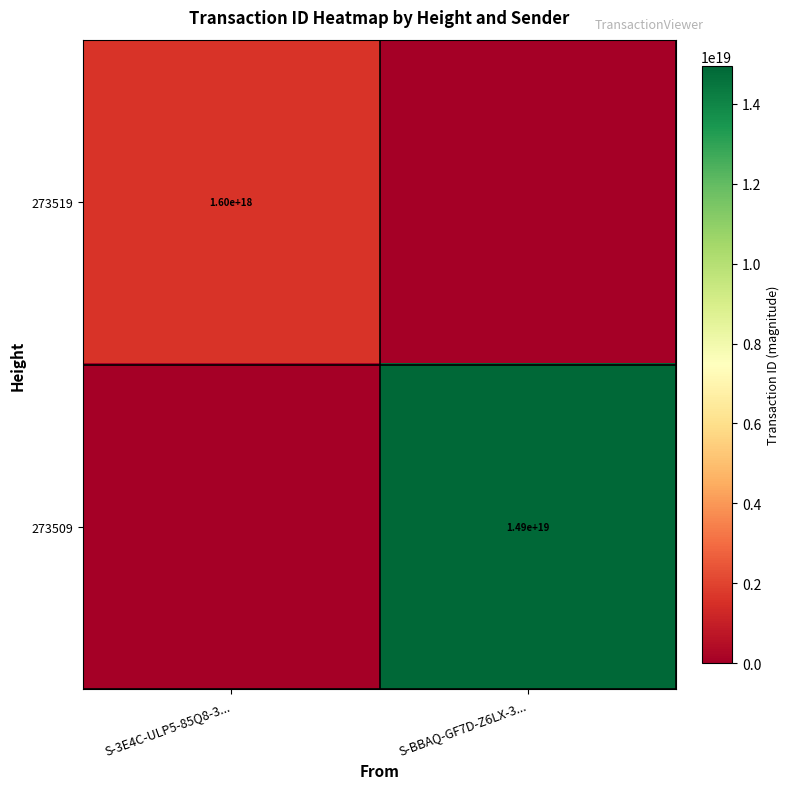

Rank the series by their average value, from highest to lowest.

273509, 273519